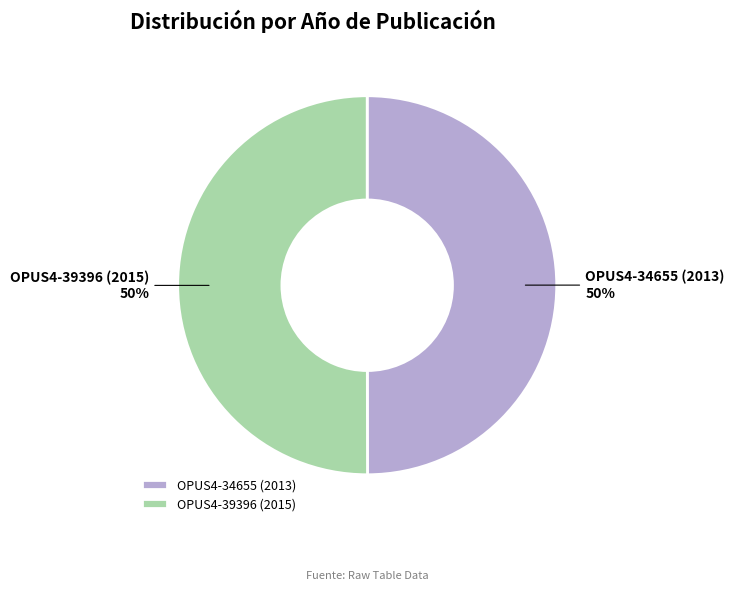

Do OPUS4-39396 (2015) and OPUS4-34655 (2013) together represent more than half of the pie?

Yes